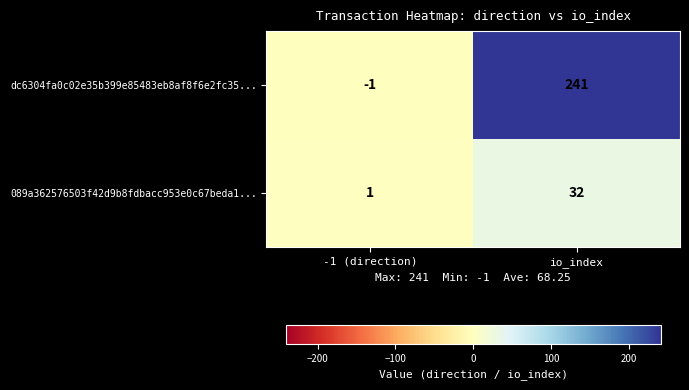

Reading left to right, list all the values displayed in this chart.

dc6304fa0c02e35b399e85483eb8af8f6e2fc35...: -1 (direction)=-1	io_index=241
089a362576503f42d9b8fdbacc953e0c67beda1...: -1 (direction)=1	io_index=32